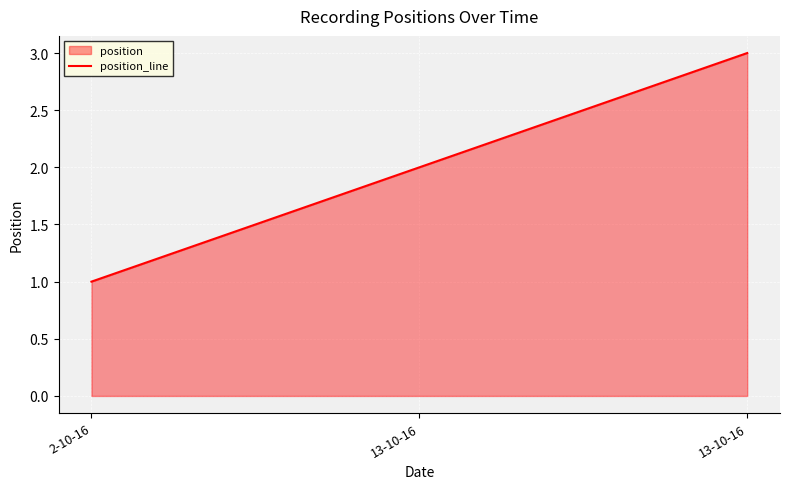

Rank the categories by value from highest to lowest.

13-10-16, 13-10-16, 2-10-16